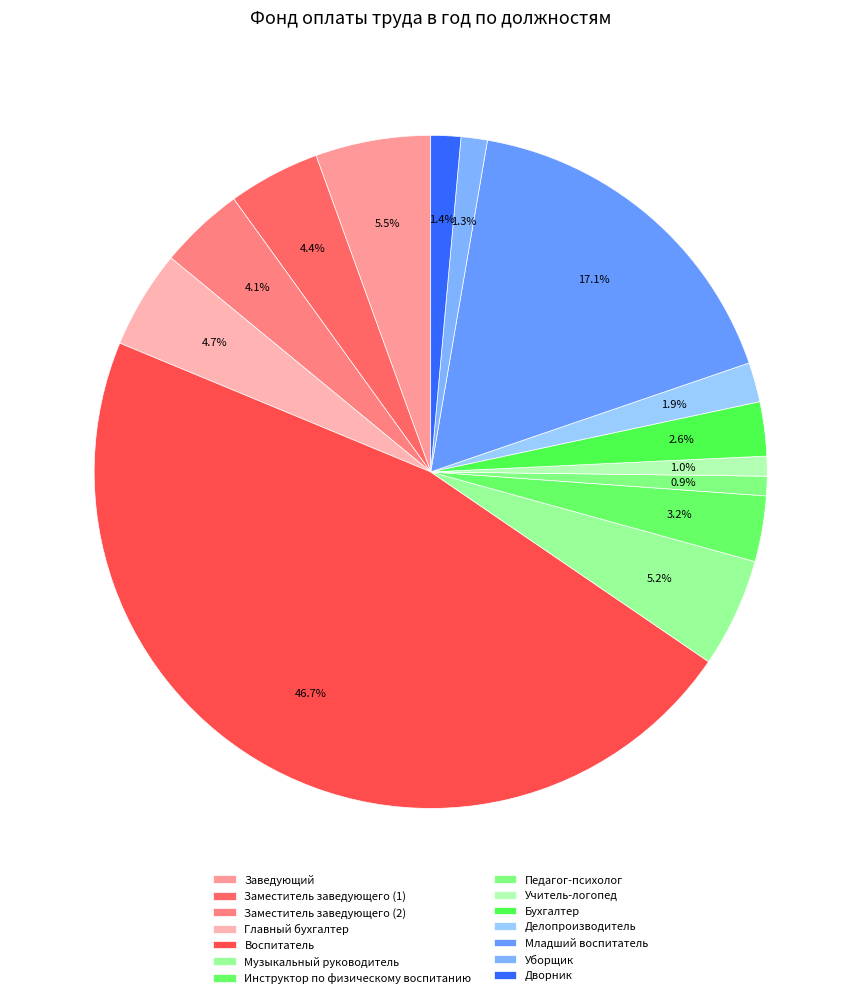

What percentage is the Музыкальный руководитель slice, to the nearest percent?

5%